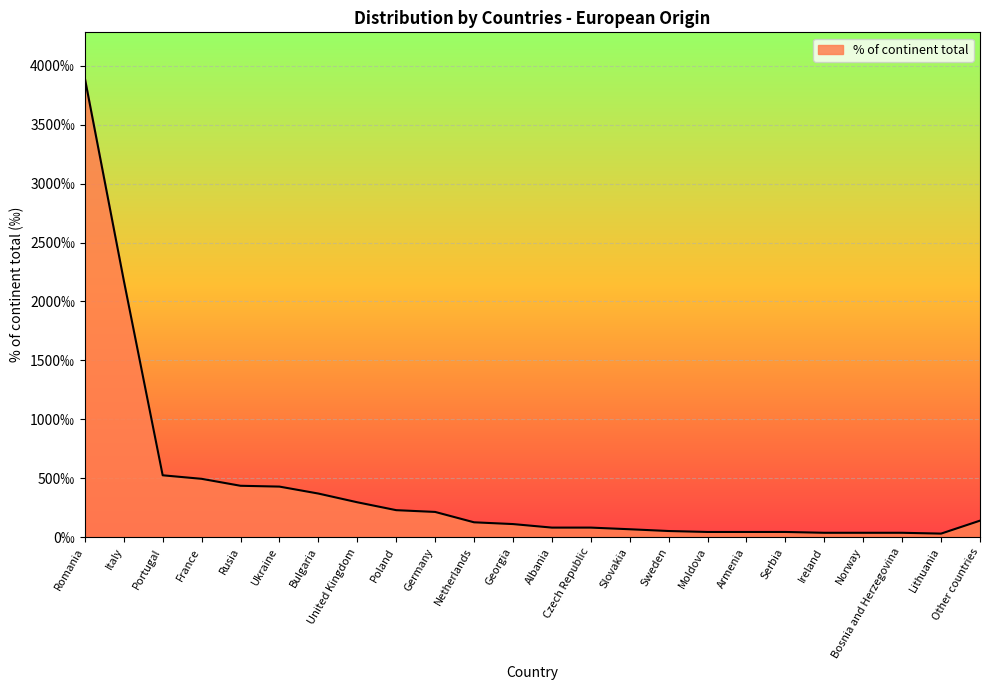

What is the label of the 9th point from the right?

Sweden